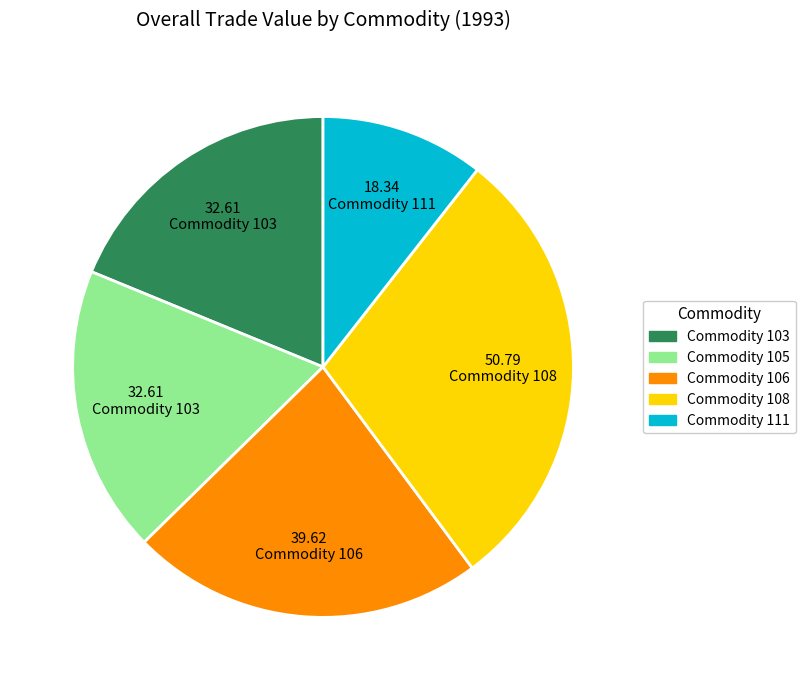

Does any single category account for the majority?

No